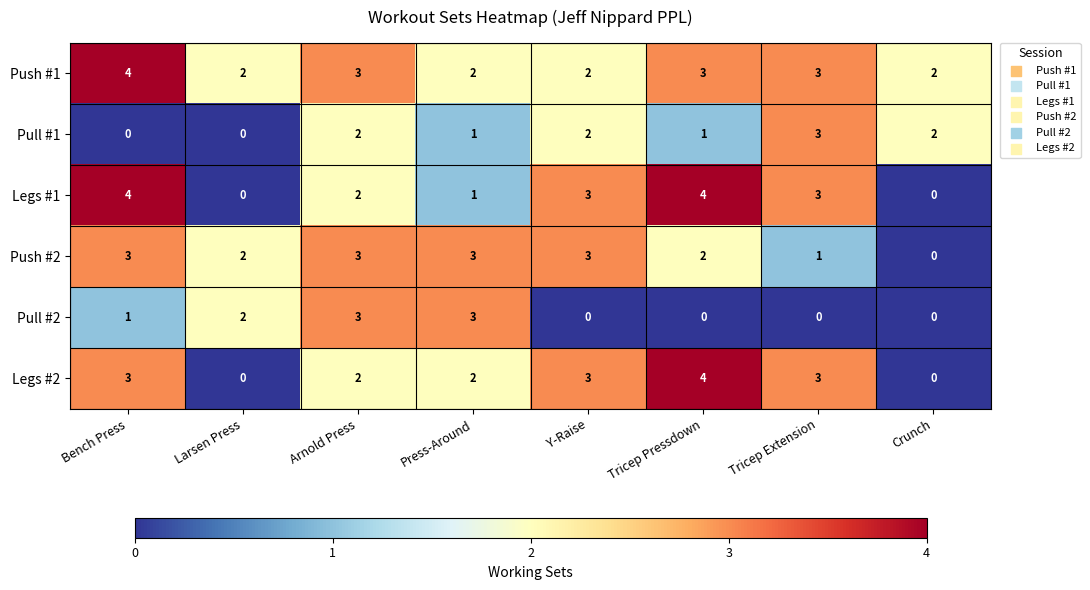

How many data points does each series have?

8